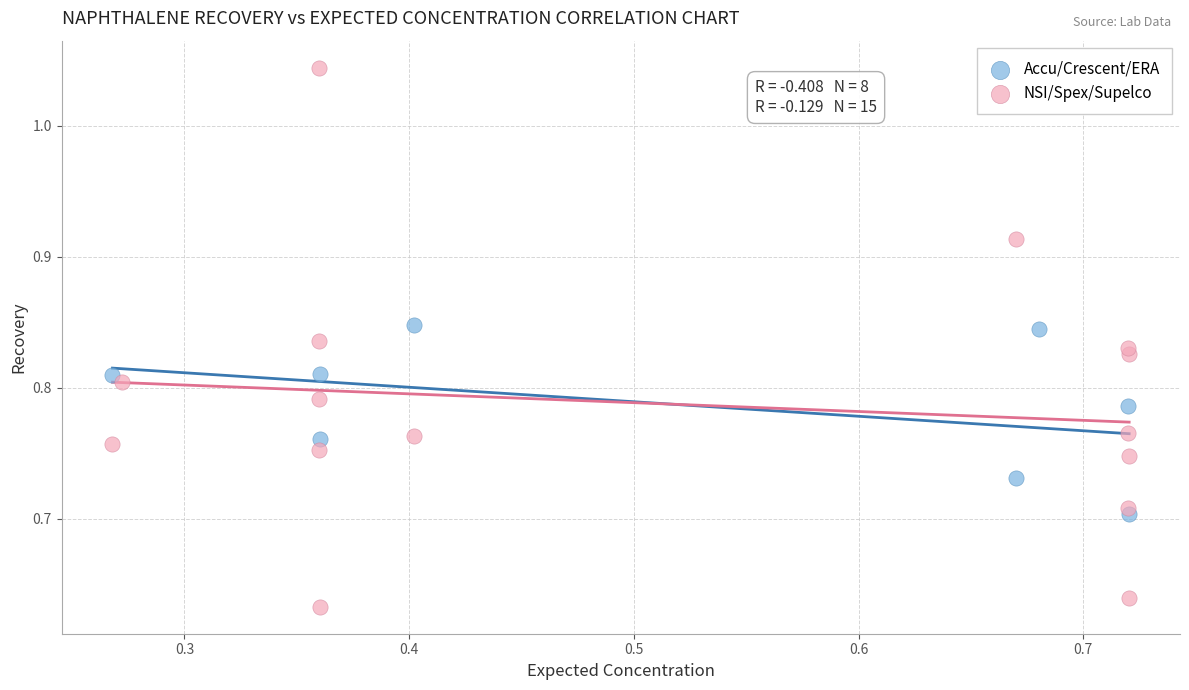

Which series contains the highest Y value?

NSI/Spex/Supelco